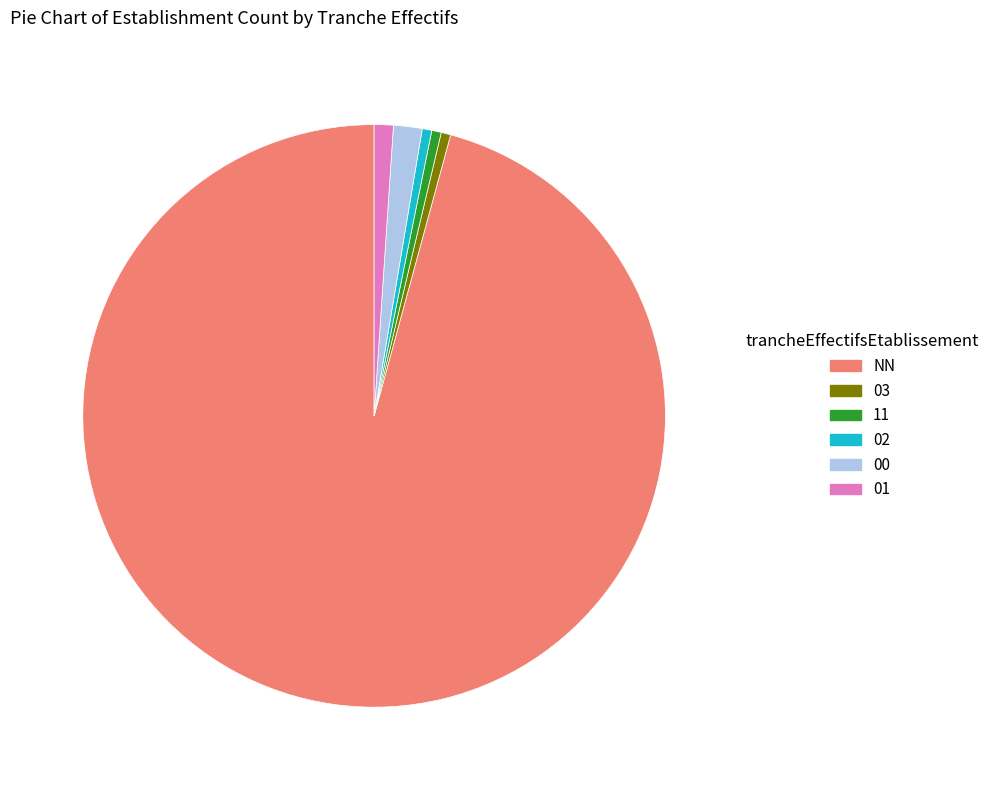

Which category has the biggest portion of the pie?

NN